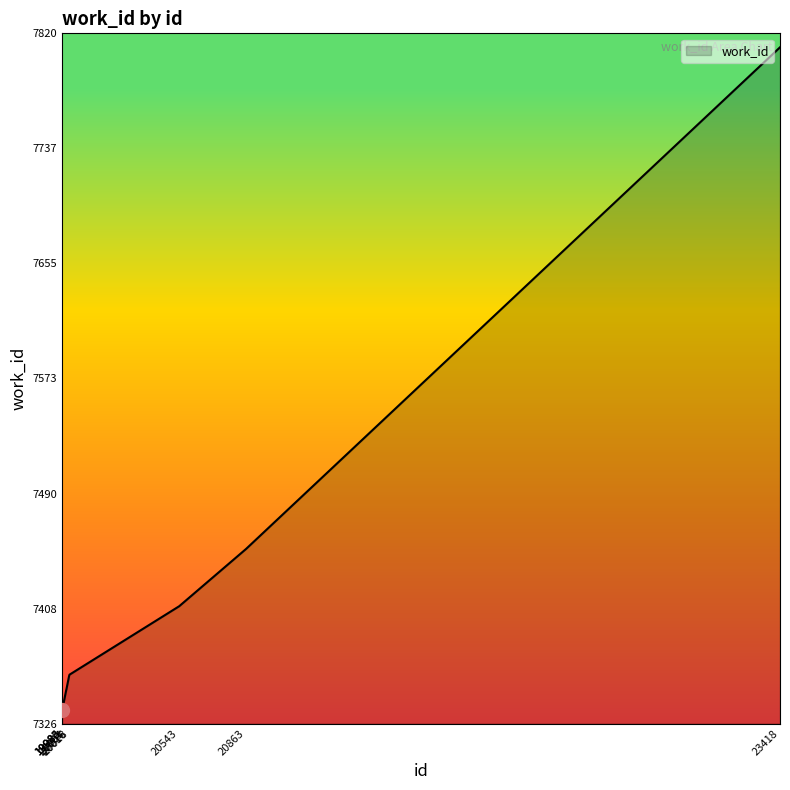

How many series are shown in this chart?

1